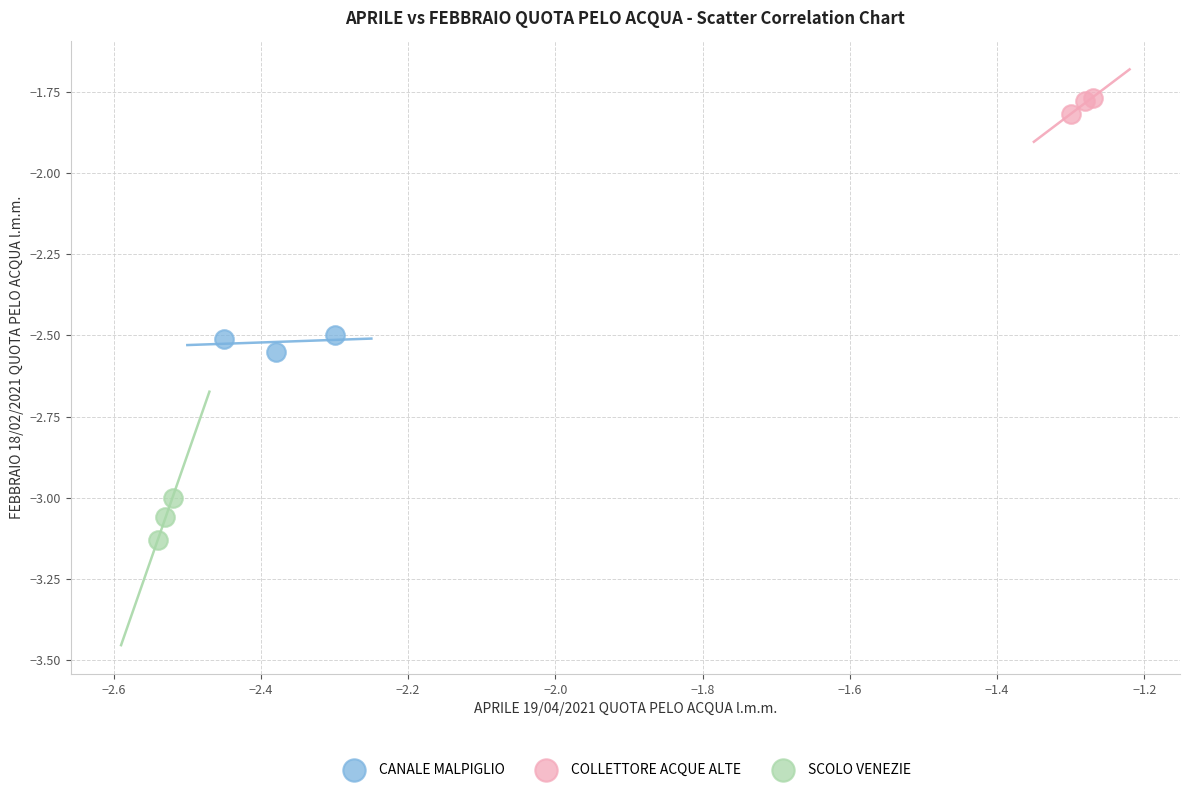

Which series reaches the minimum Y coordinate?

SCOLO VENEZIE